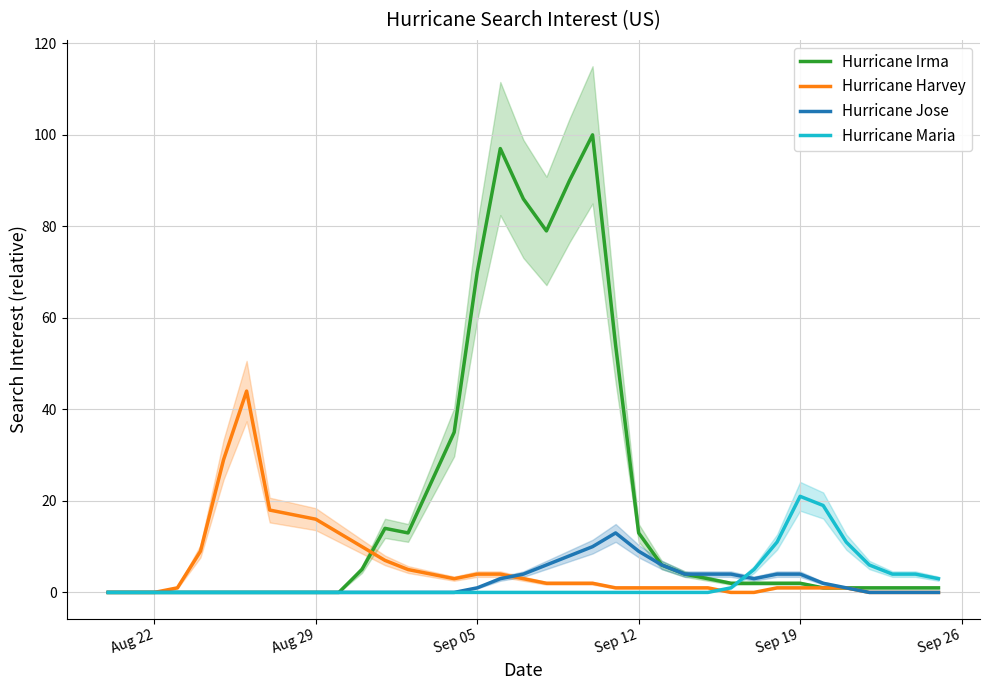

What is the highest value of the Hurricane Jose series?

13